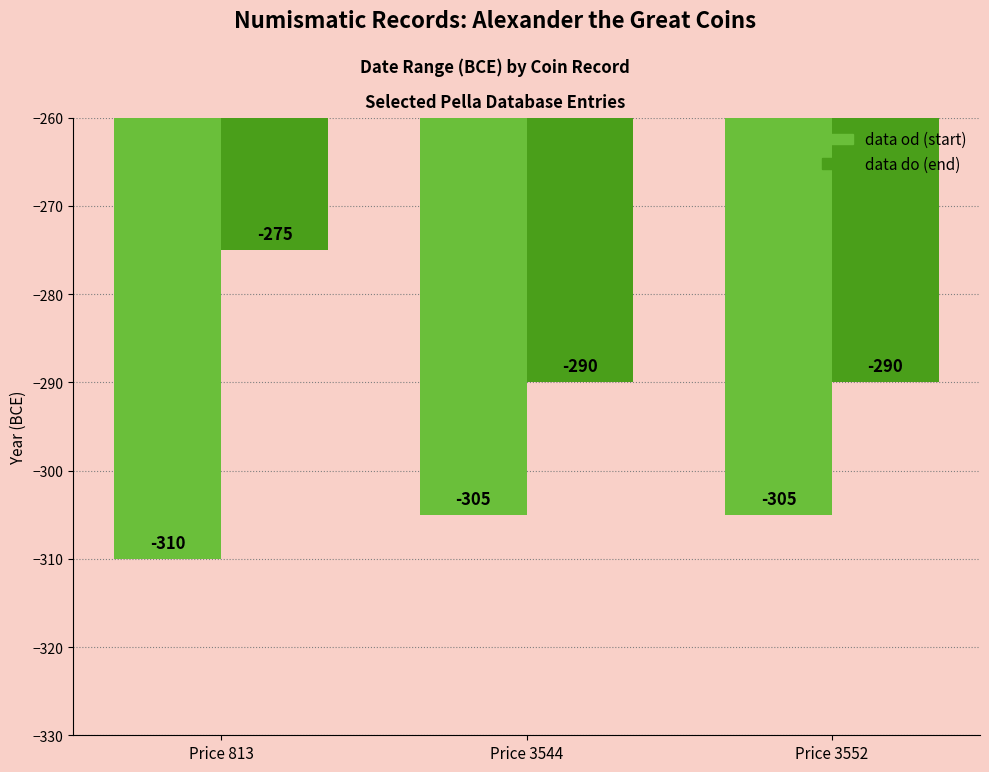

What is the total value across all series at Price 3544?

-595